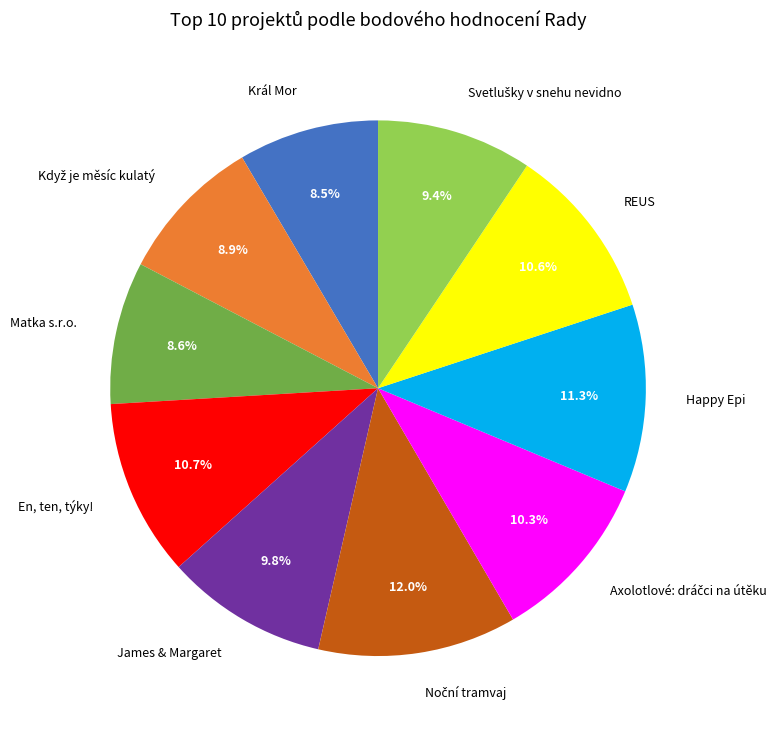

What portion of the pie excludes Matka s.r.o.?

91.4%